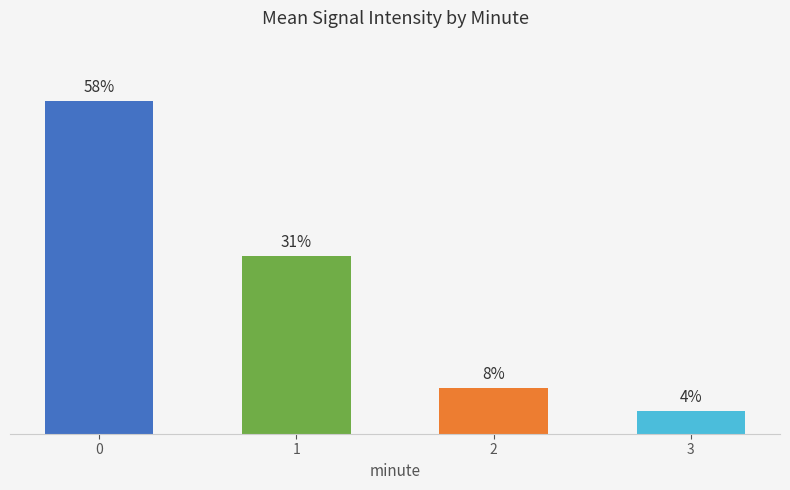

List the labels in order of value, largest first.

0, 1, 2, 3